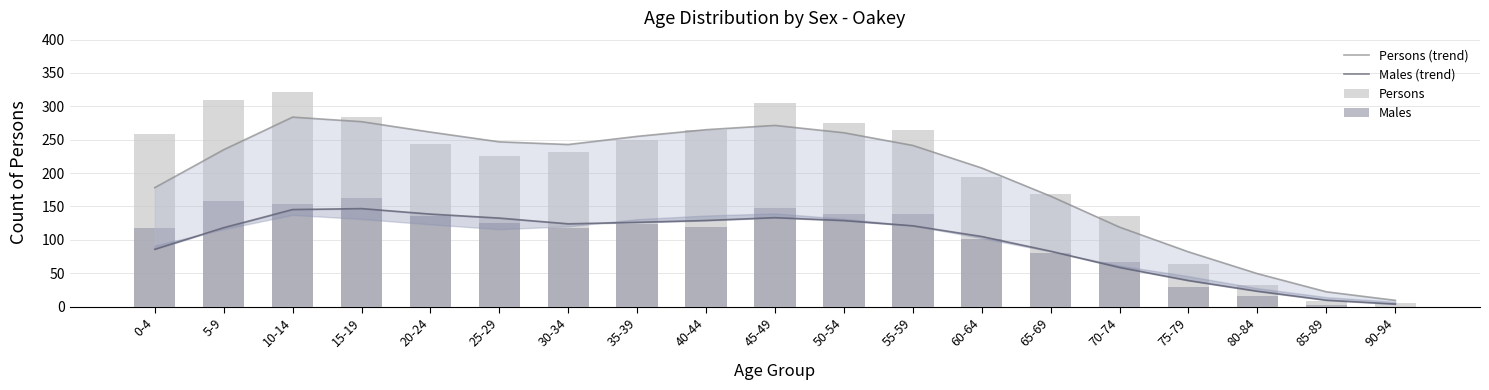

At how many categories does at least one series exceed 277?

4